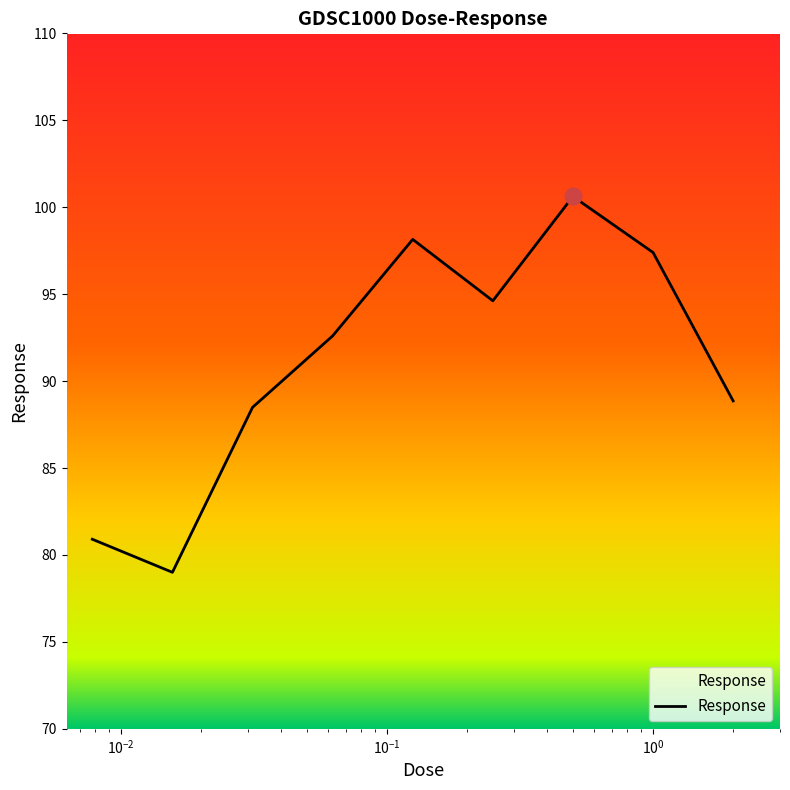

What is the smallest value displayed?

79.0